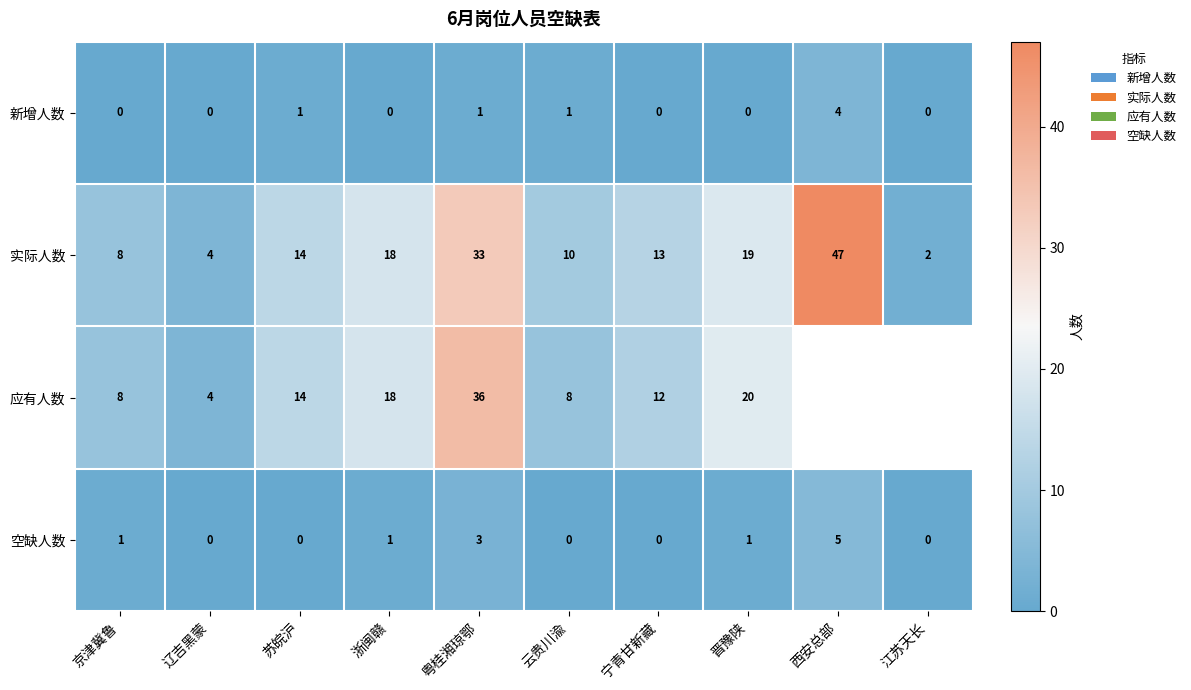

Between 粤桂湘琼鄂 and 晋豫陕, which series saw the biggest shift?

应有人数